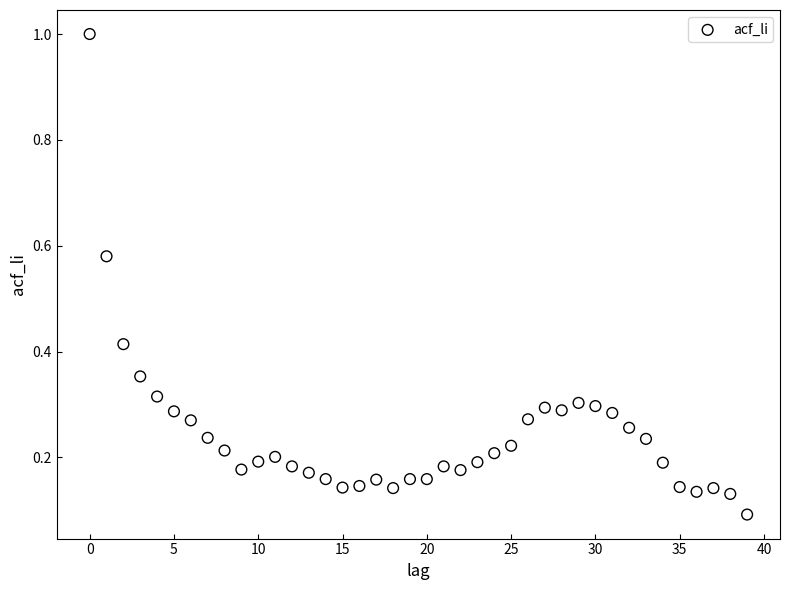

What is the range of Y values (max minus min)?

0.9